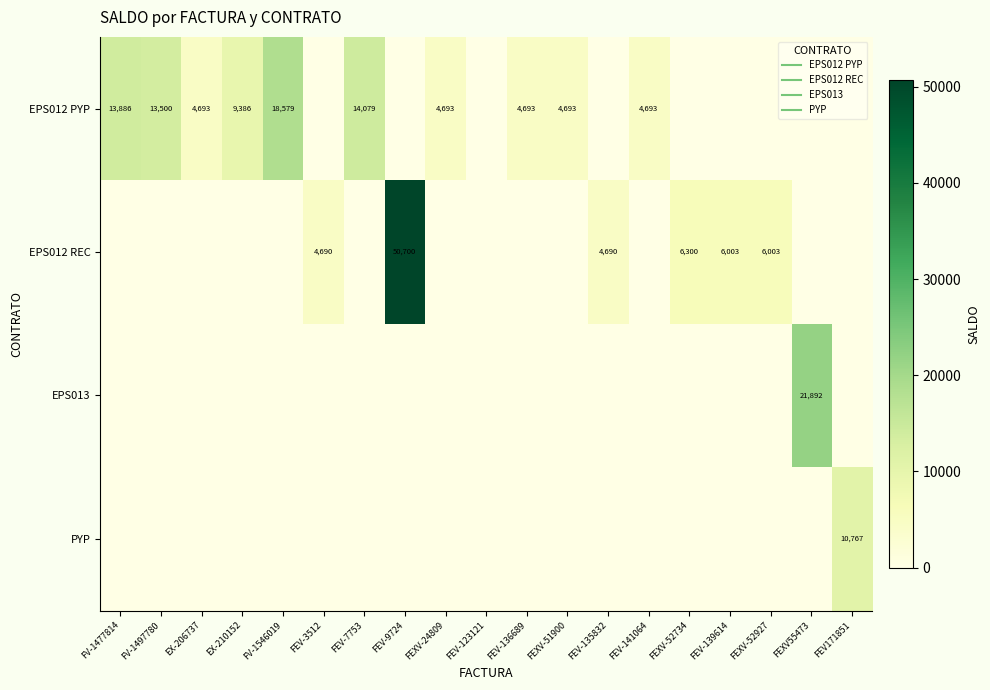

The EPS012 REC series shows 6300 at FEXV-52734. True or false?

True